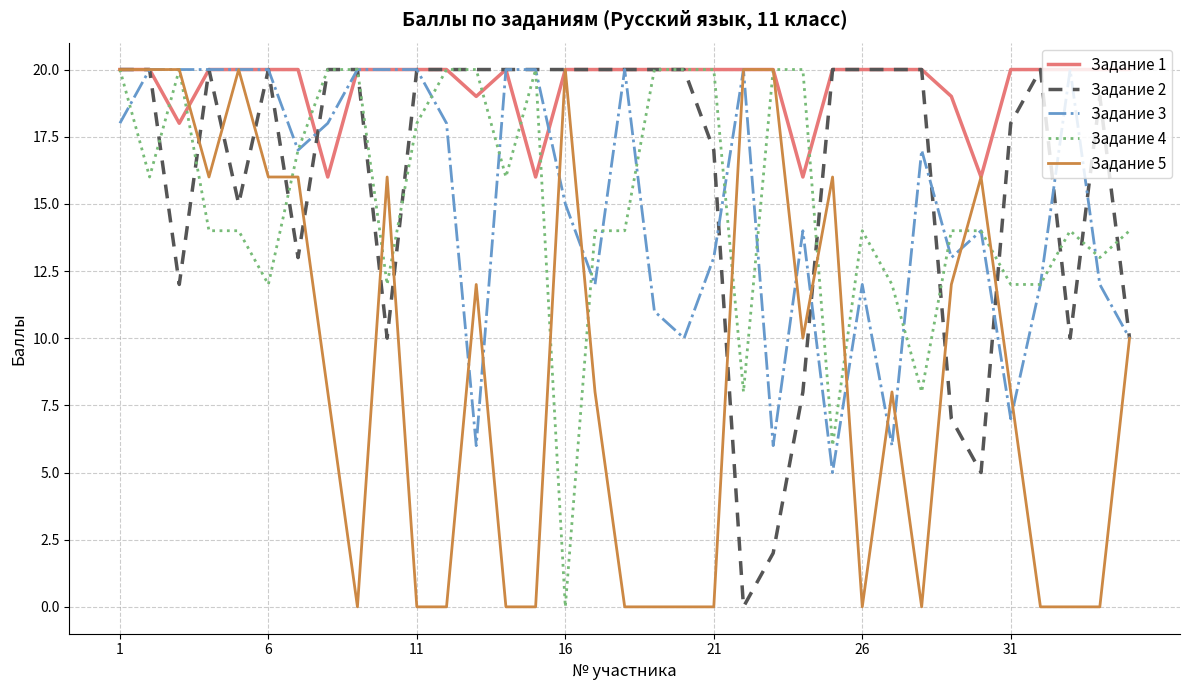

Which series has the largest total across all categories?

Задание 1